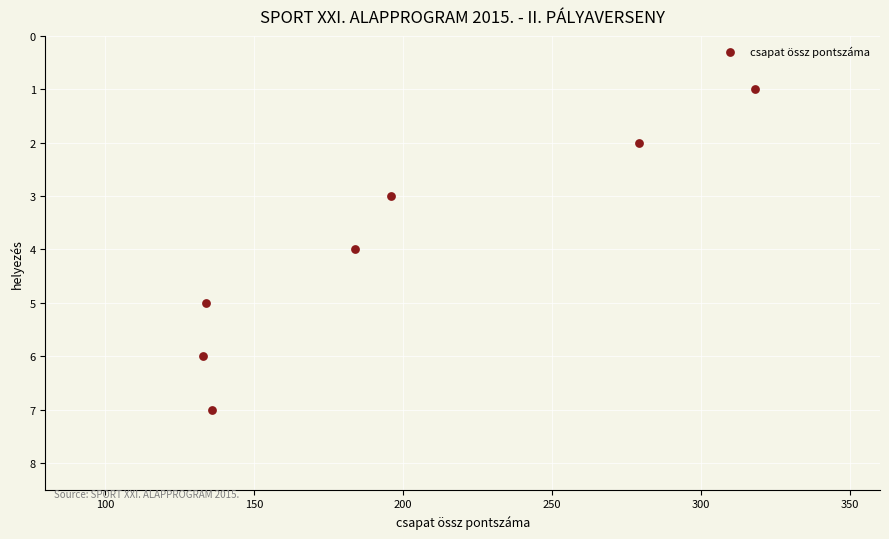

What is the average Y value?

4